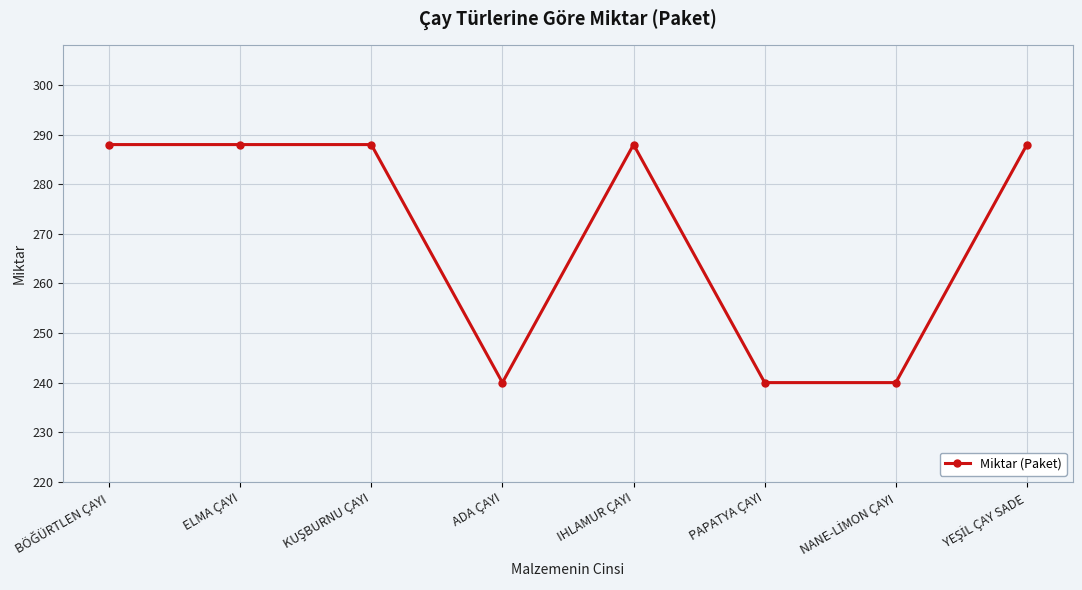

The value at ADA ÇAYI is 72. True or false?

False